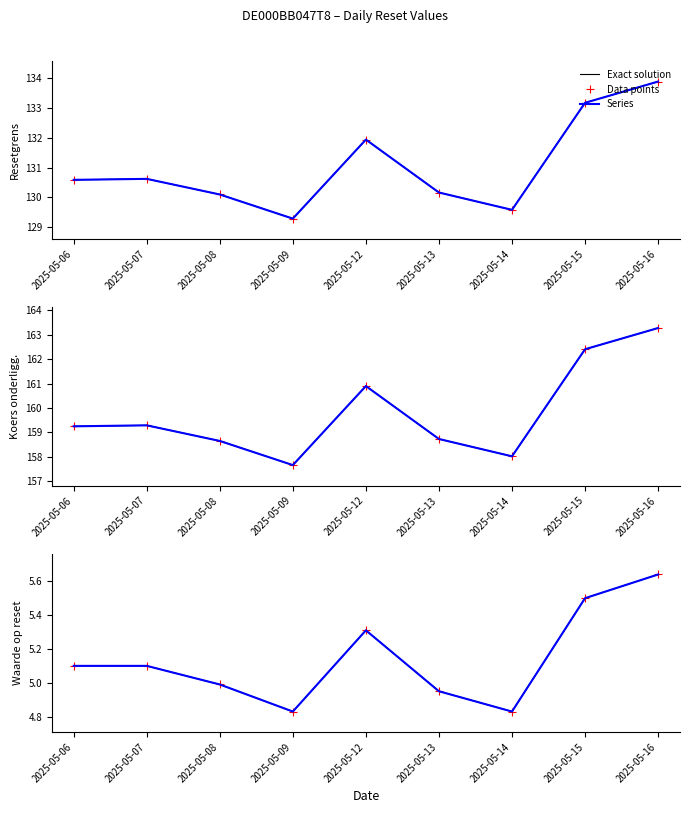

Which category has the lowest value across all series?

2025-05-09